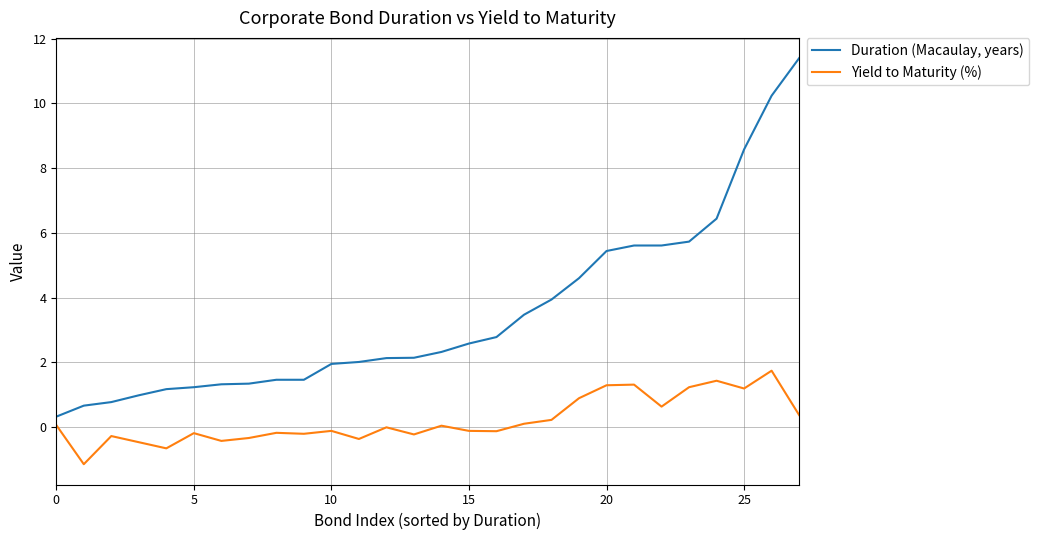

True or false: Yield to Maturity (%) and Duration (Macaulay, years) cross at least once.

False